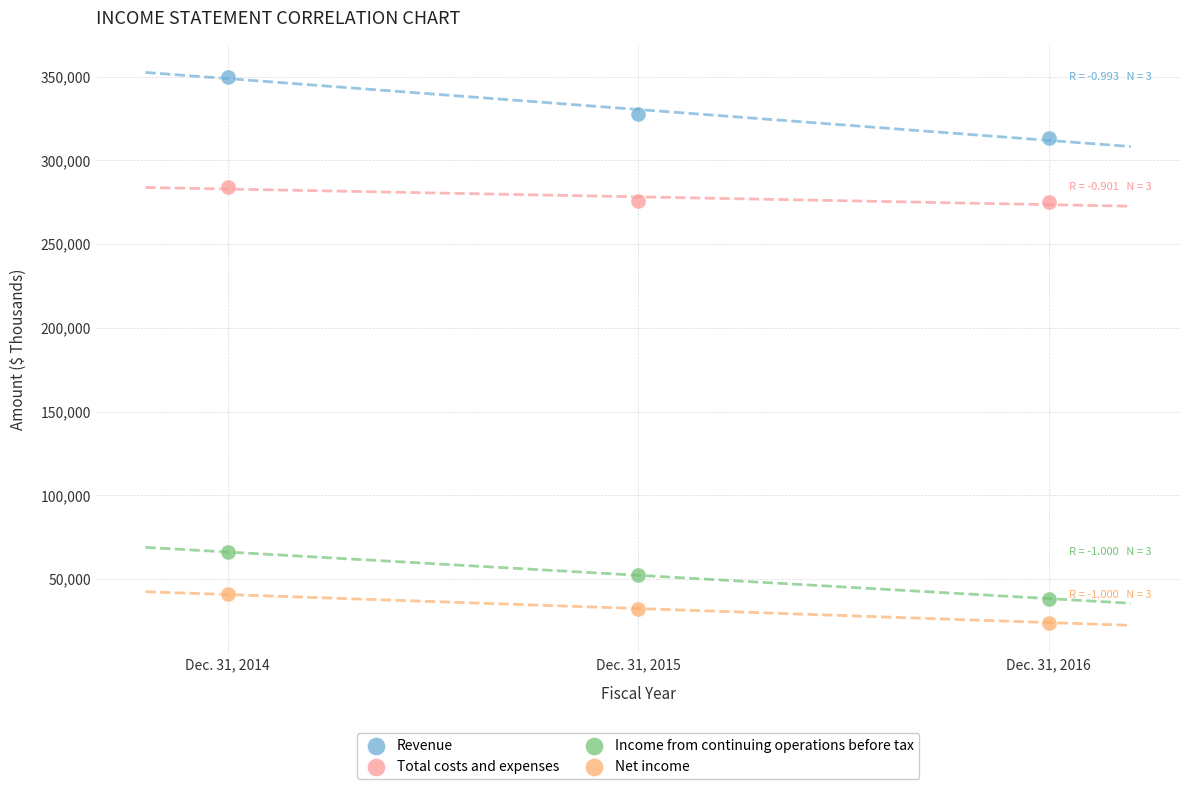

Which series has the largest Y range (max minus min)?

Revenue